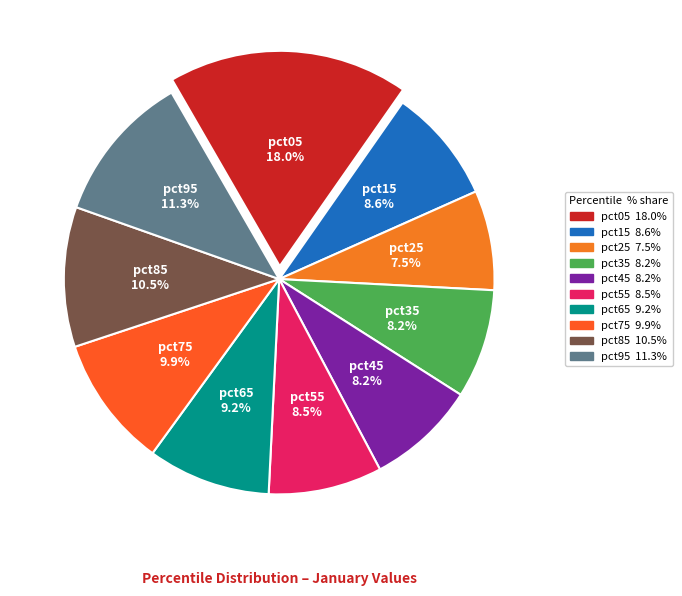

To the nearest percent, what portion does pct45 represent?

8%